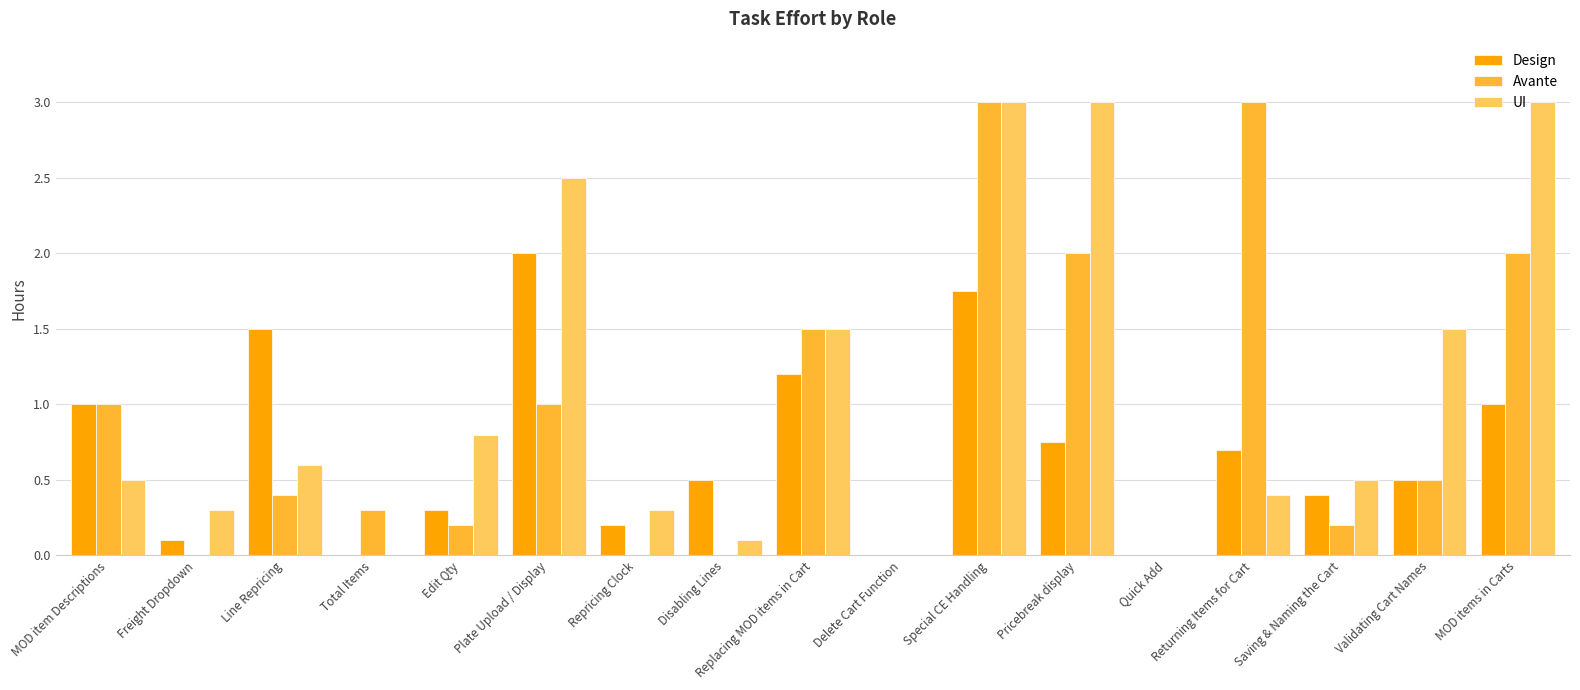

What is the maximum value shown in the chart?

3.0